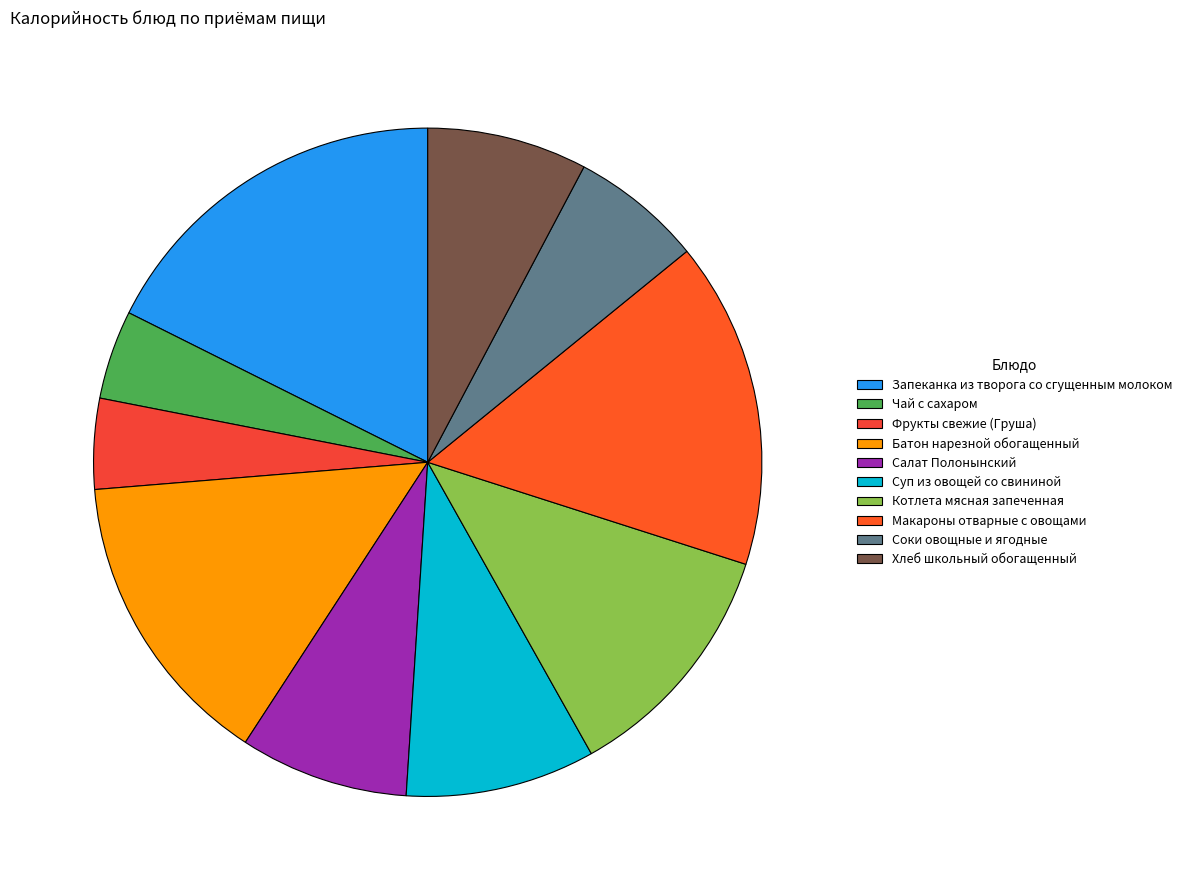

What is the change in value from Суп из овощей со свининой to Хлеб школьный обогащенный?

-19.9